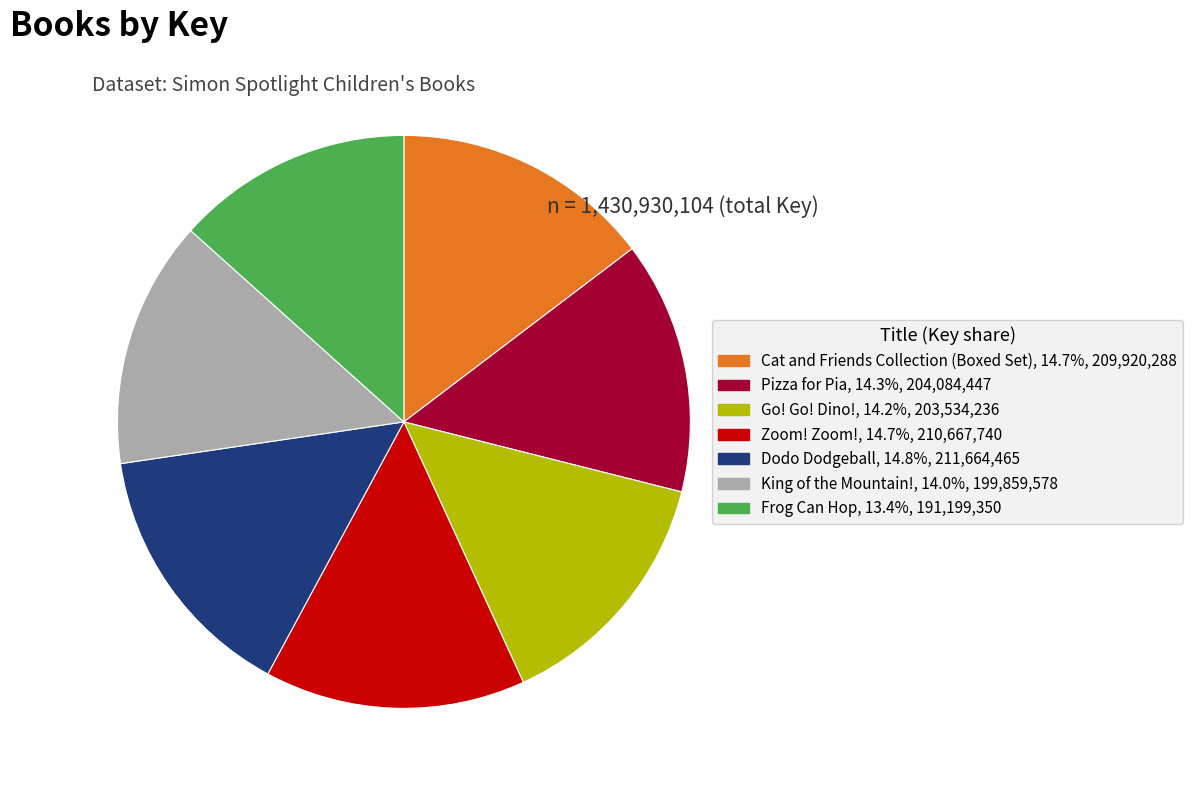

Which category has the smallest portion of the pie?

Frog Can Hop